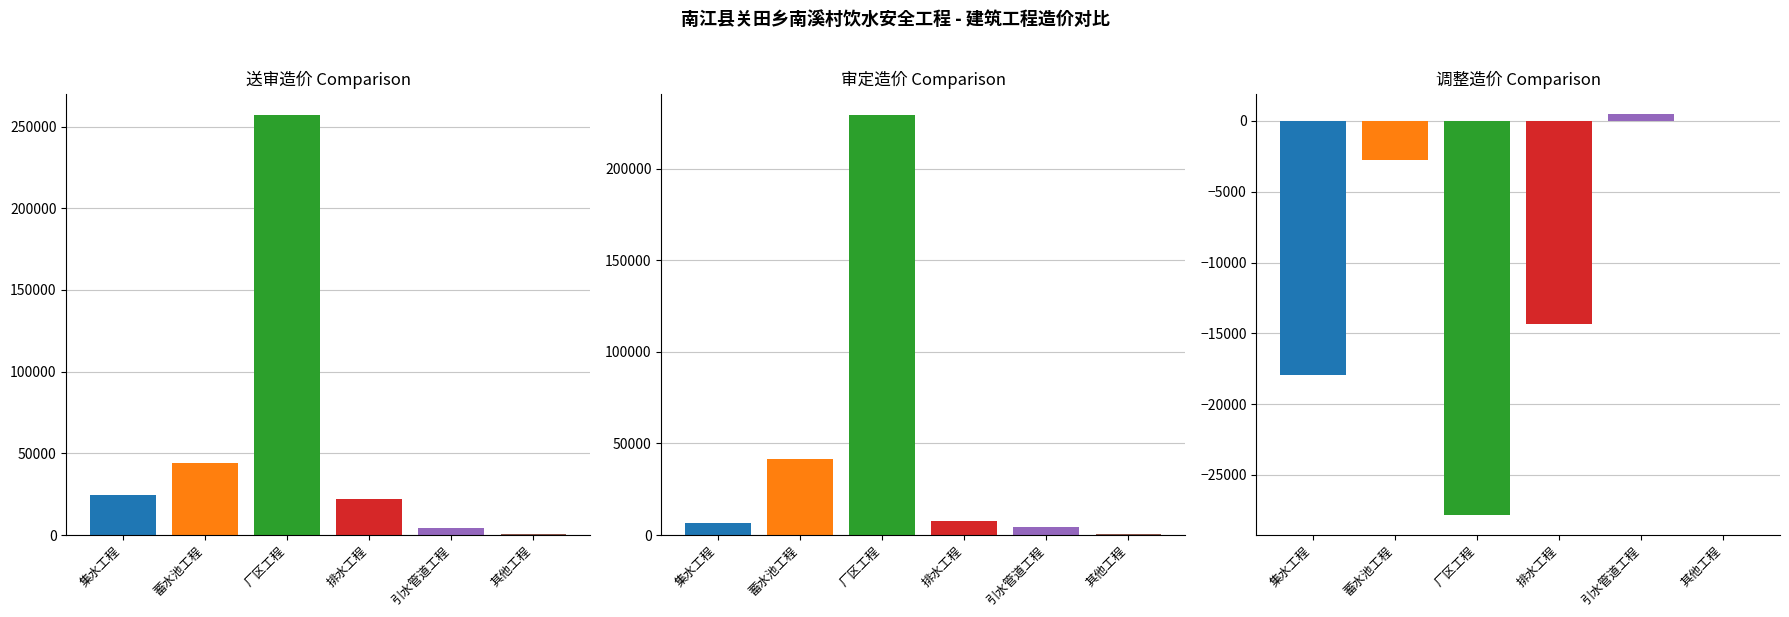

Rank the series at 蓄水池工程 from lowest to highest value.

调整造价（元）, 审定造价（元）, 送审造价（元）